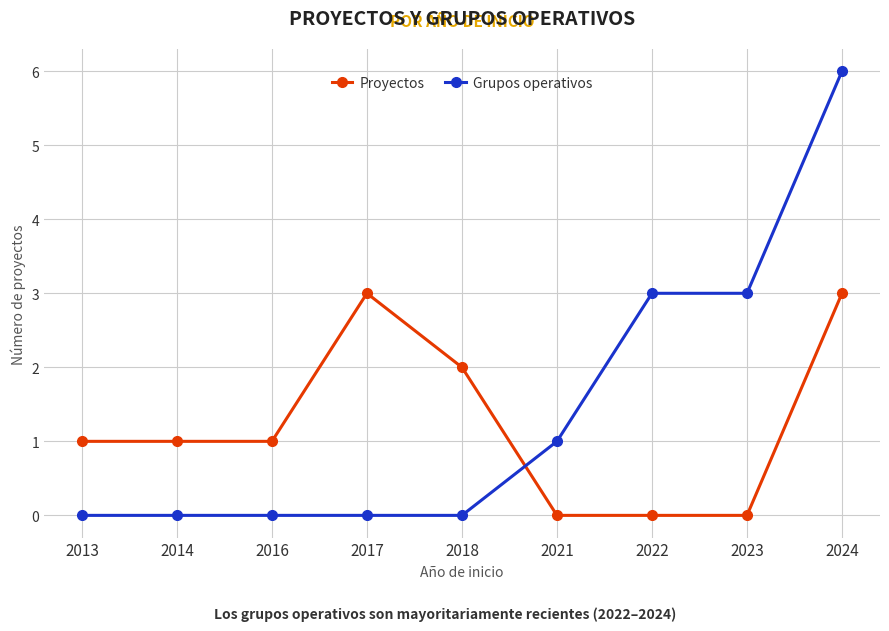

What is the difference between the Proyectos values at 2017 and 2021?

3